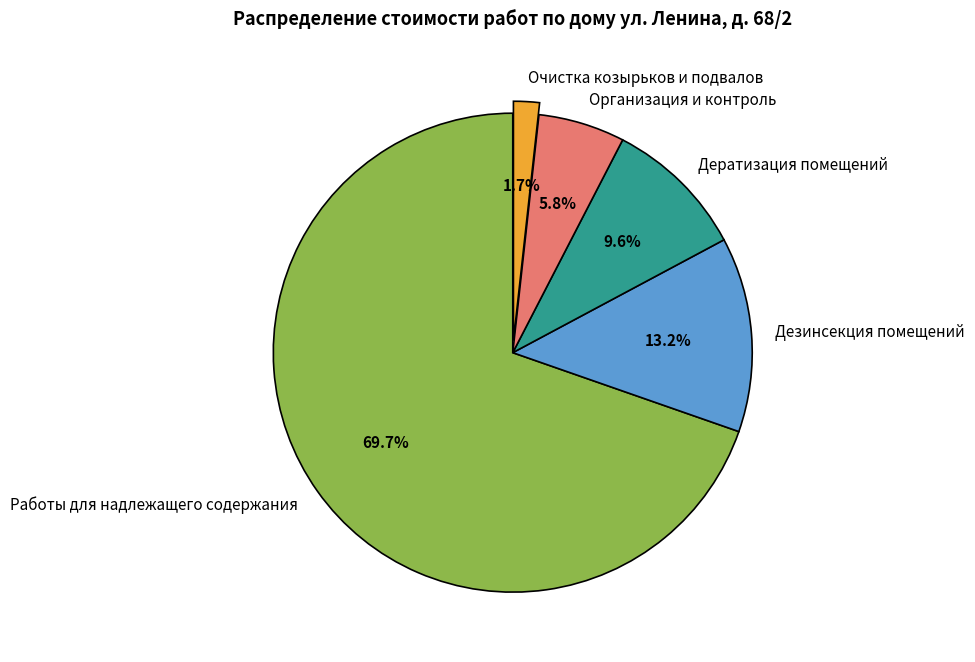

The Работы для надлежащего содержания slice represents 79% of the pie. True or false?

False